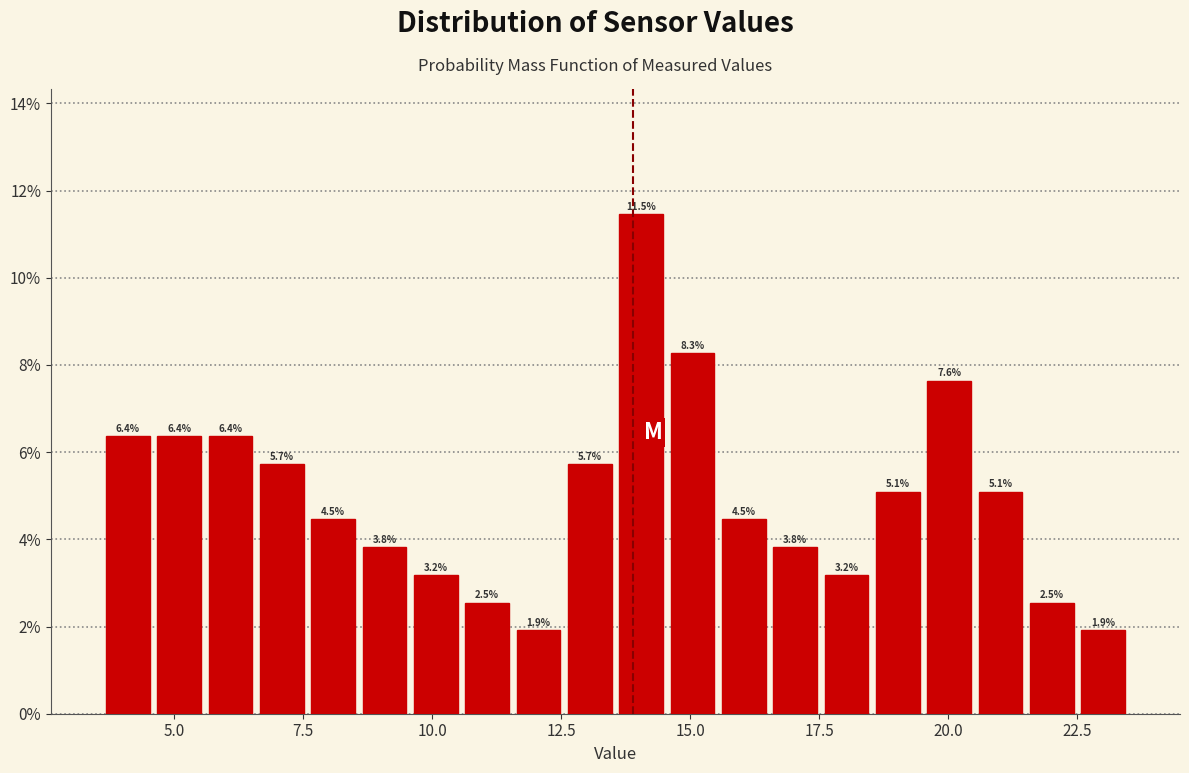

Around what value on the x-axis is the tallest bar? Give the approximate position of its centre, as read against the axis.

14.0